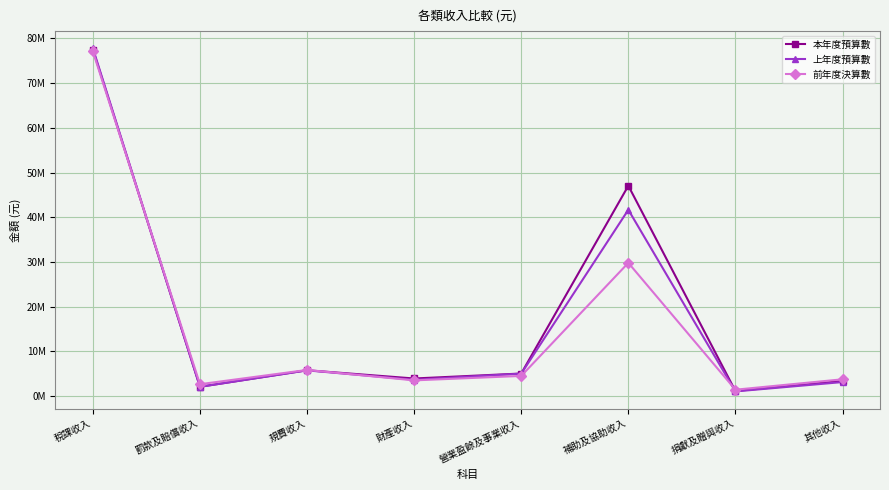

Reading left to right, list all the values displayed in this chart.

本年度預算數: 稅課收入=77524073	罰款及賠償收入=2069458	規費收入=5772588	財產收入=3931855	營業盈餘及事業收入=5041969	補助及協助收入=47053030	捐獻及贈與收入=1126331	其他收入=3371107
上年度預算數: 稅課收入=77810272	罰款及賠償收入=2073339	規費收入=5749307	財產收入=3642659	營業盈餘及事業收入=5017299	補助及協助收入=41674462	捐獻及贈與收入=1039069	其他收入=3131590
前年度決算數: 稅課收入=77099842	罰款及賠償收入=2651998	規費收入=5844224	財產收入=3508535	營業盈餘及事業收入=4505368	補助及協助收入=29802543	捐獻及贈與收入=1421786	其他收入=3749996